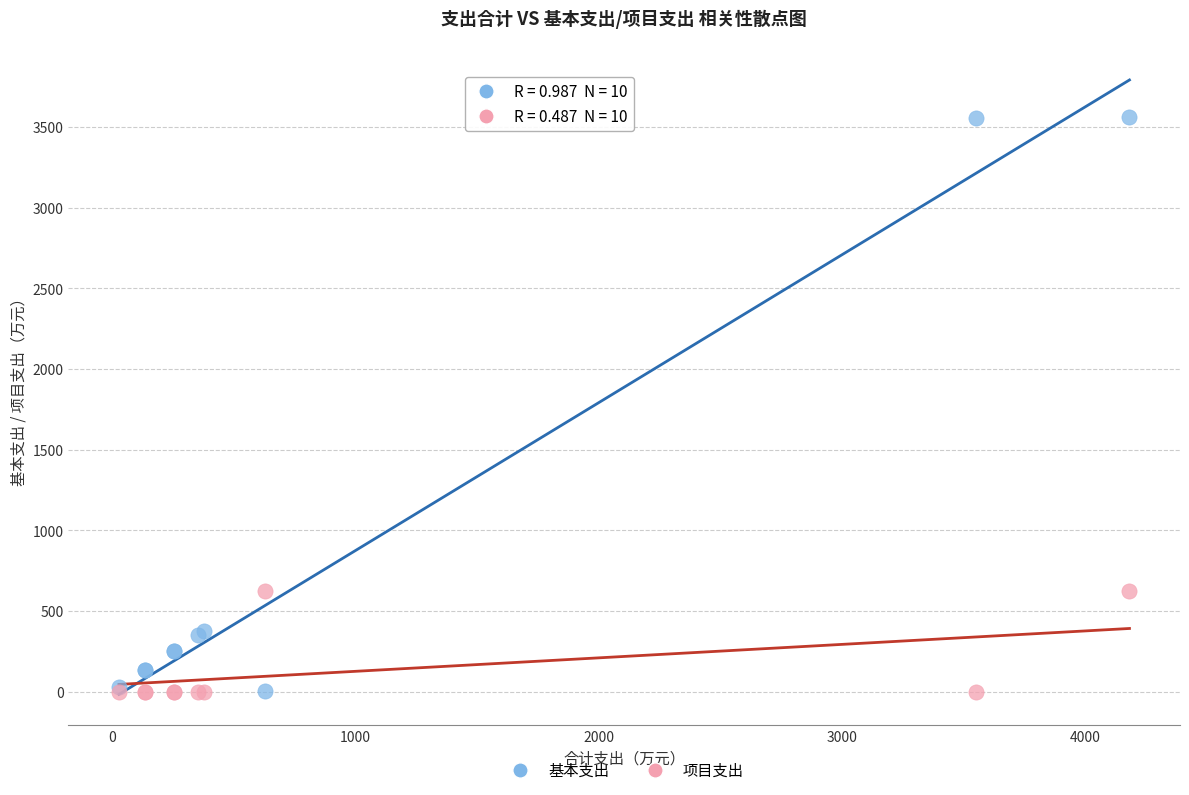

Which series reaches the maximum Y coordinate?

基本支出